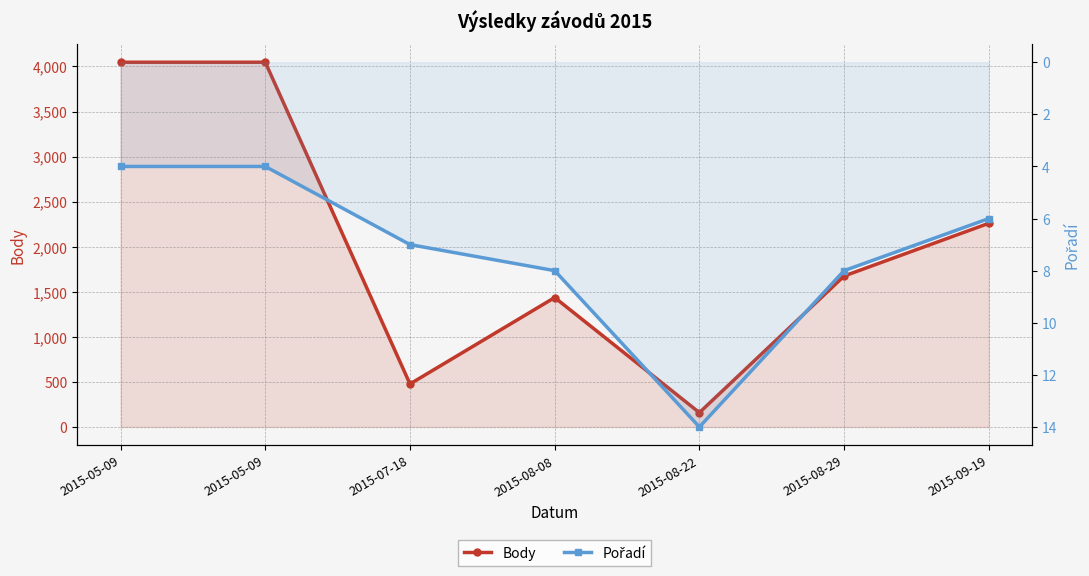

What is the label of the 4th point from the left?

2015-08-08